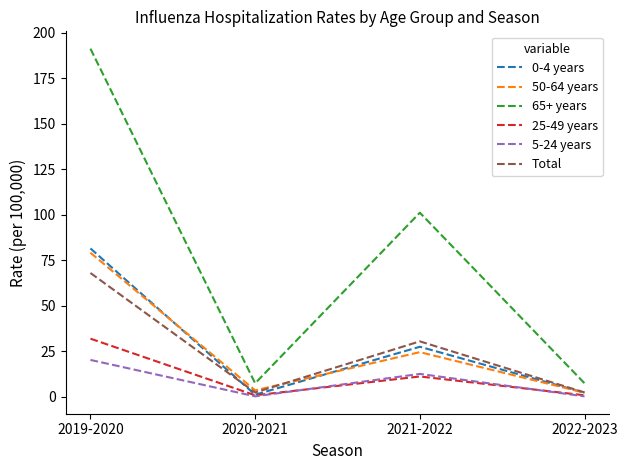

The 25-49 years series shows 10.5 at 2019-2020. True or false?

False